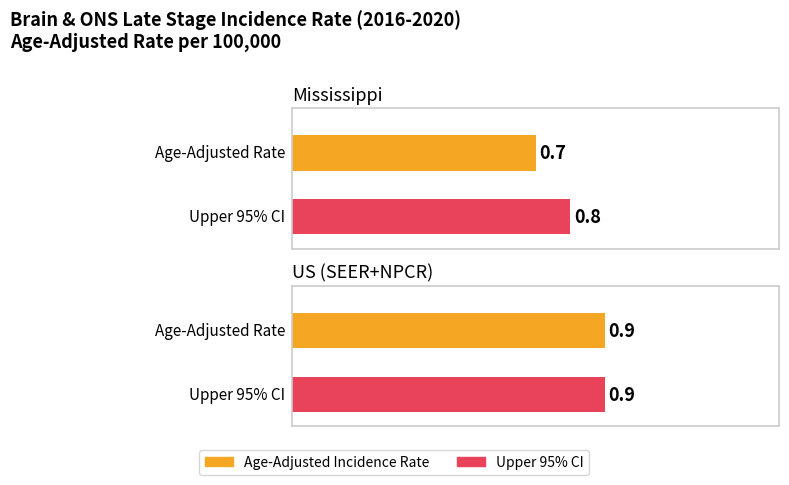

What position from the right is Mississippi?

2